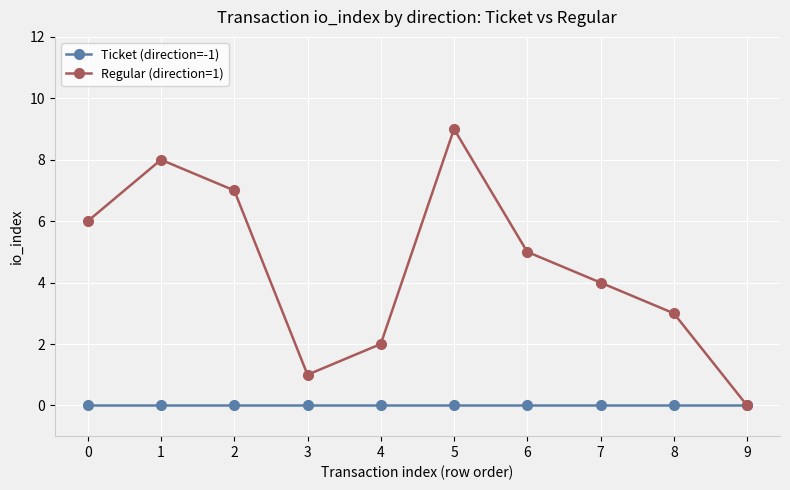

In Regular (direction=1), how many points are higher than both neighbors (excluding endpoints)?

2